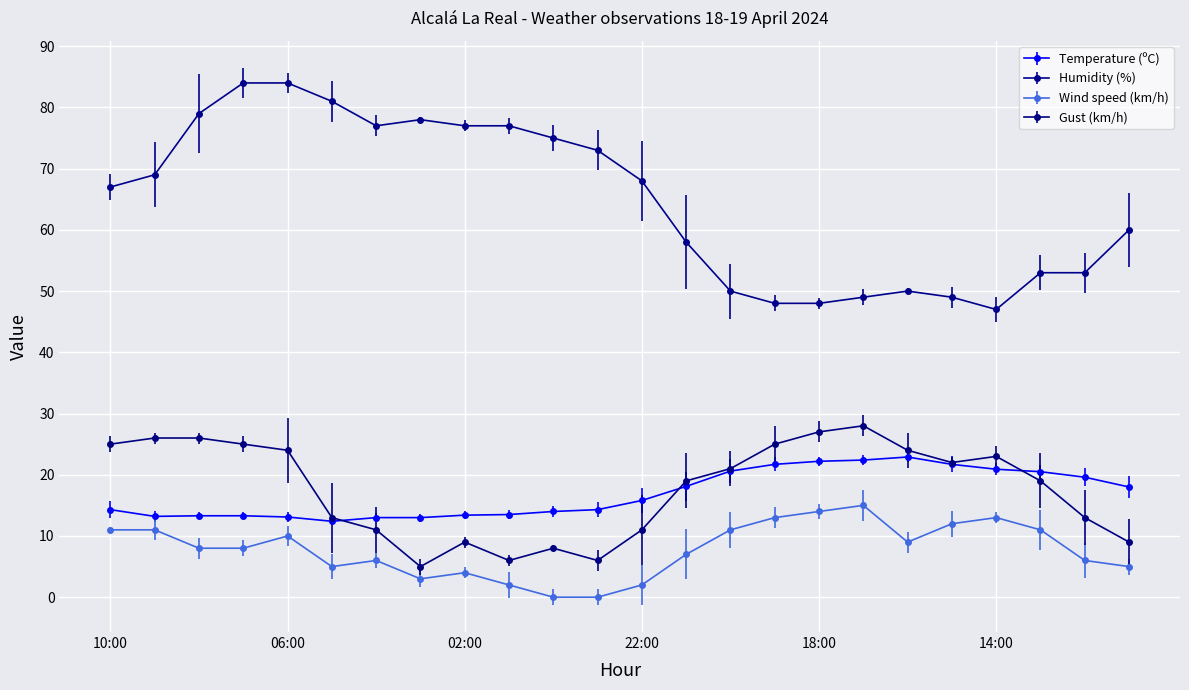

Which series has the largest total across all categories?

Humidity (%)